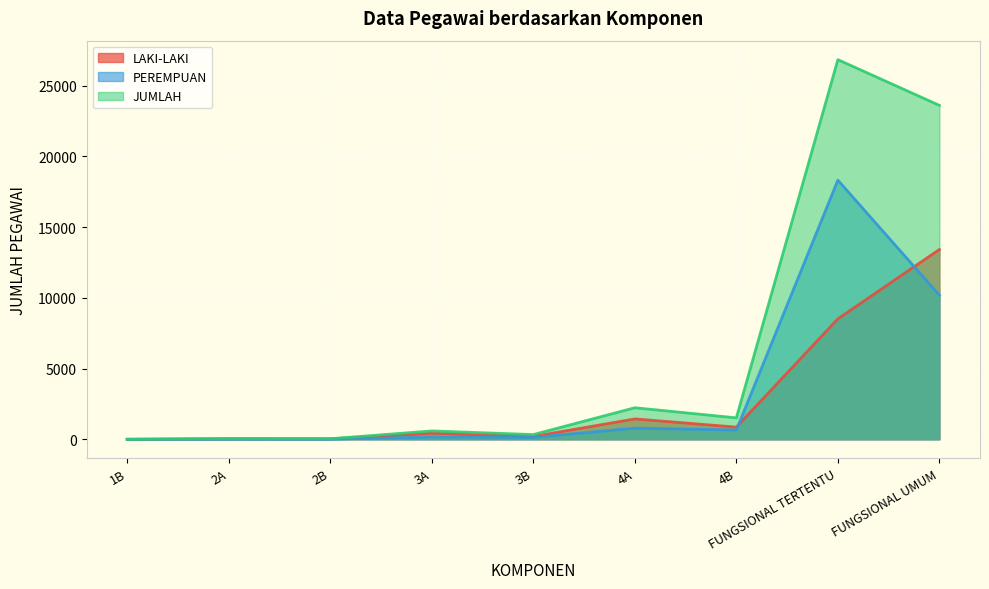

True or false: JUMLAH has a value of 7210 at FUNGSIONAL TERTENTU.

False